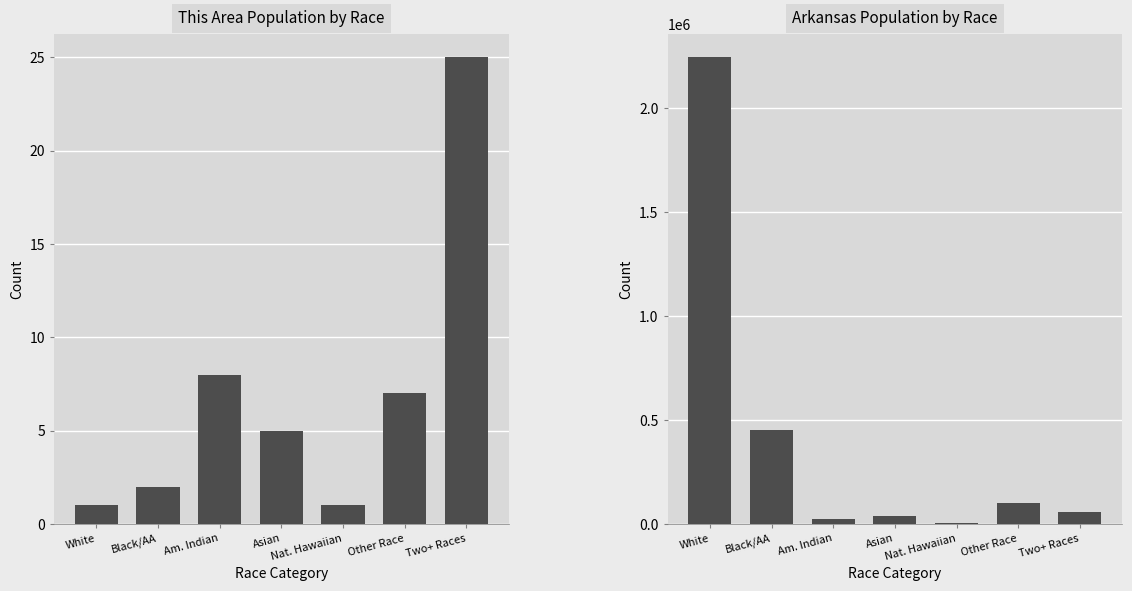

The Arkansas series shows 20889 at Two+ Races. True or false?

False